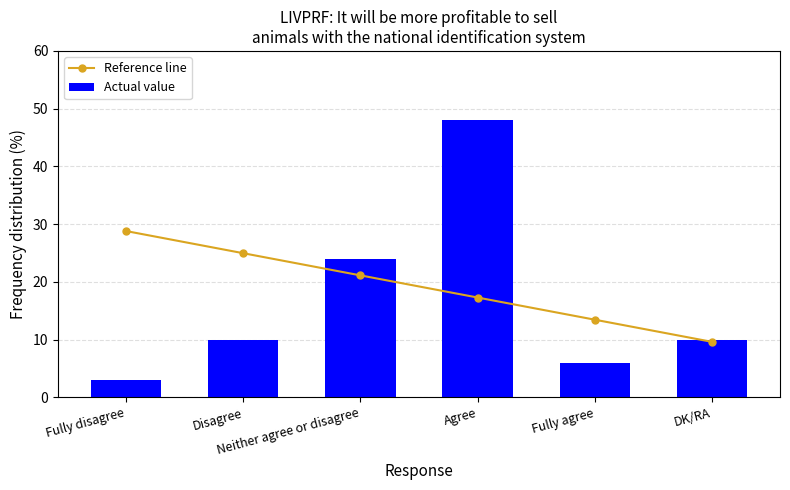

What is the value of the Actual value bar at the 2nd from the left?

10